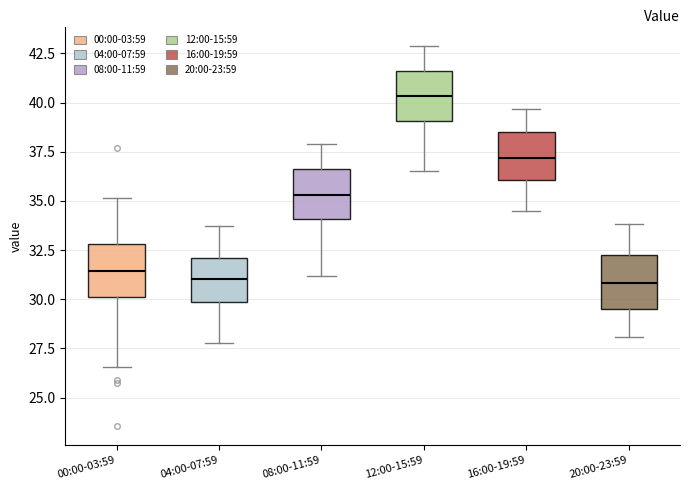

Where is the upper edge of the box for 04:00-07:59 on the y-axis? The values are not printed on the chart, so give them approximately, as read against the axis.

32.0